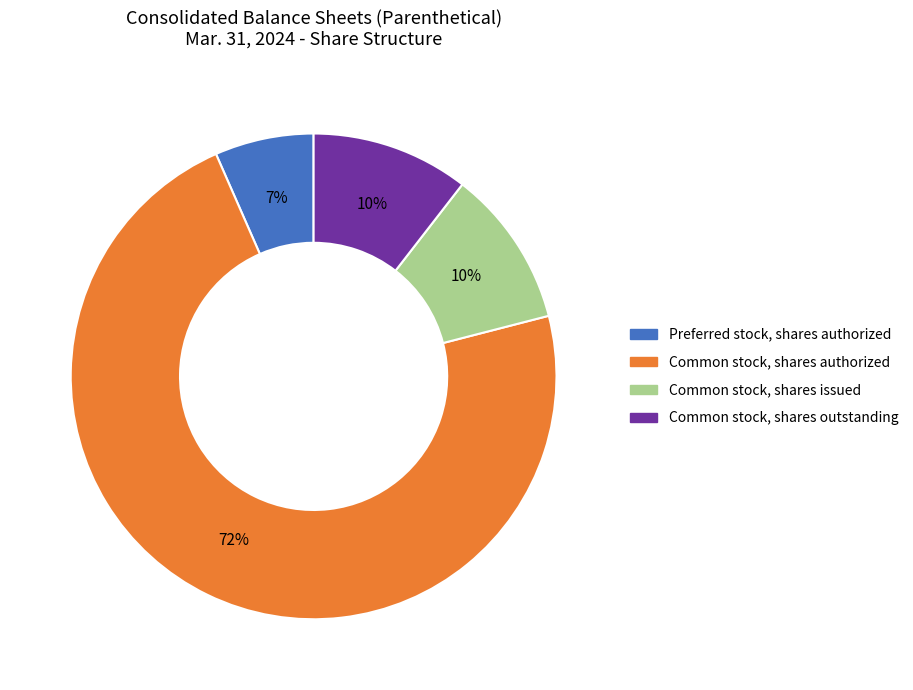

To the nearest percent, what is the average slice percentage?

25%